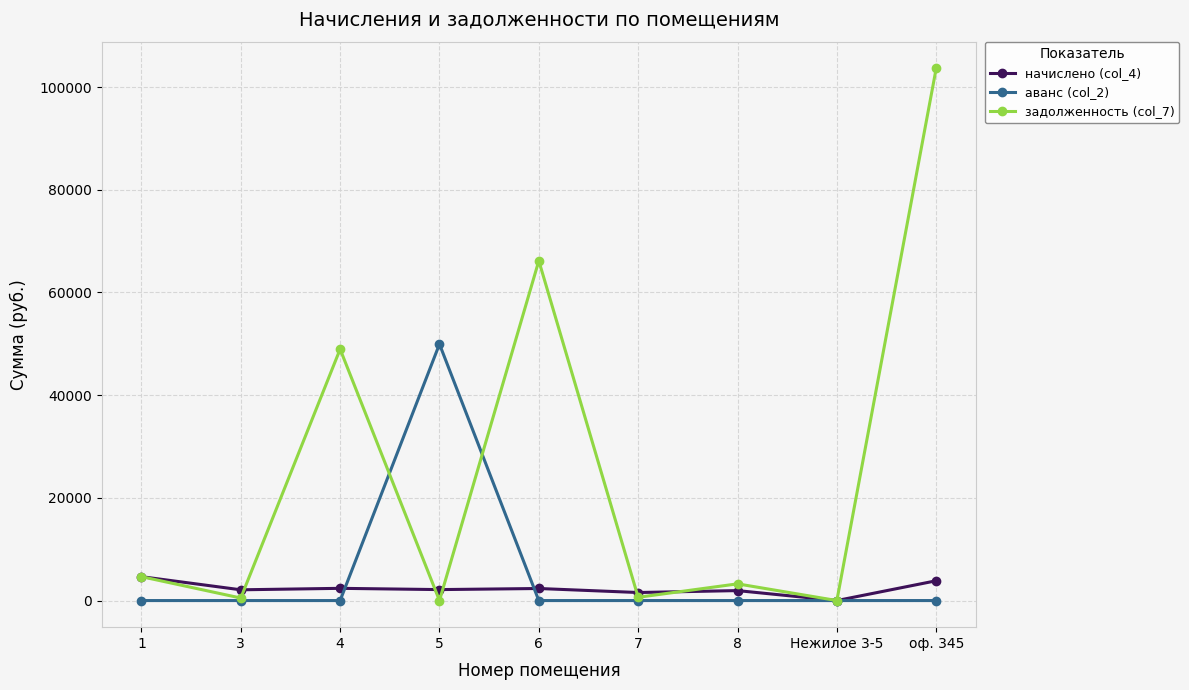

Rank the series at оф. 345 from highest to lowest value.

задолженность (col_7), начислено (col_4), аванс (col_2)